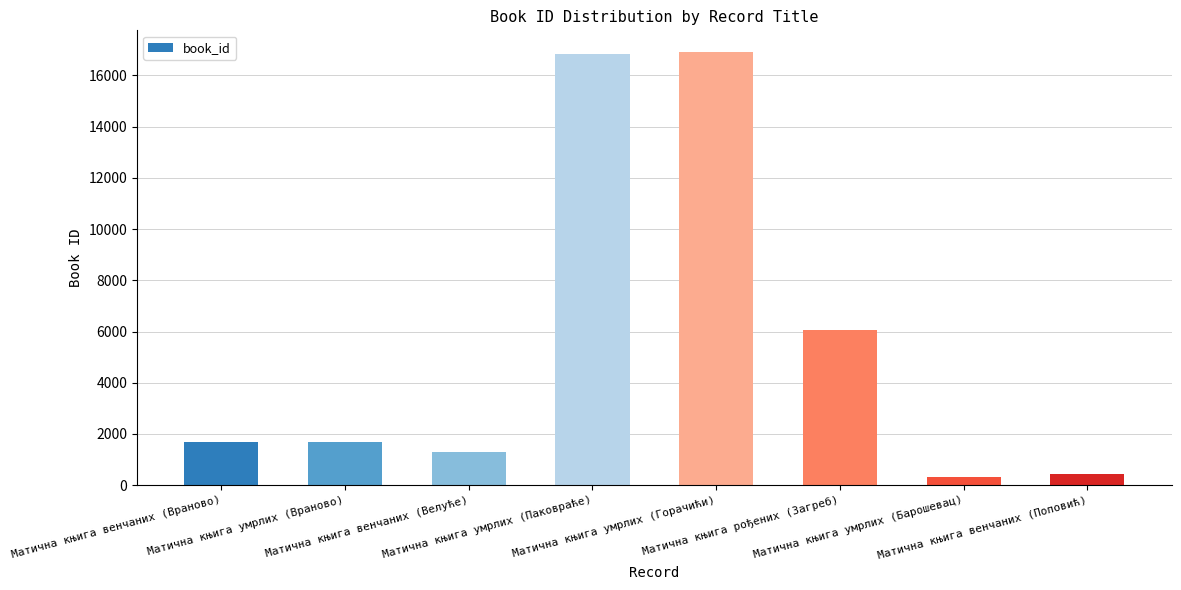

True or false: the data shows 1295 at Матична књига венчаних (Велуће).

True